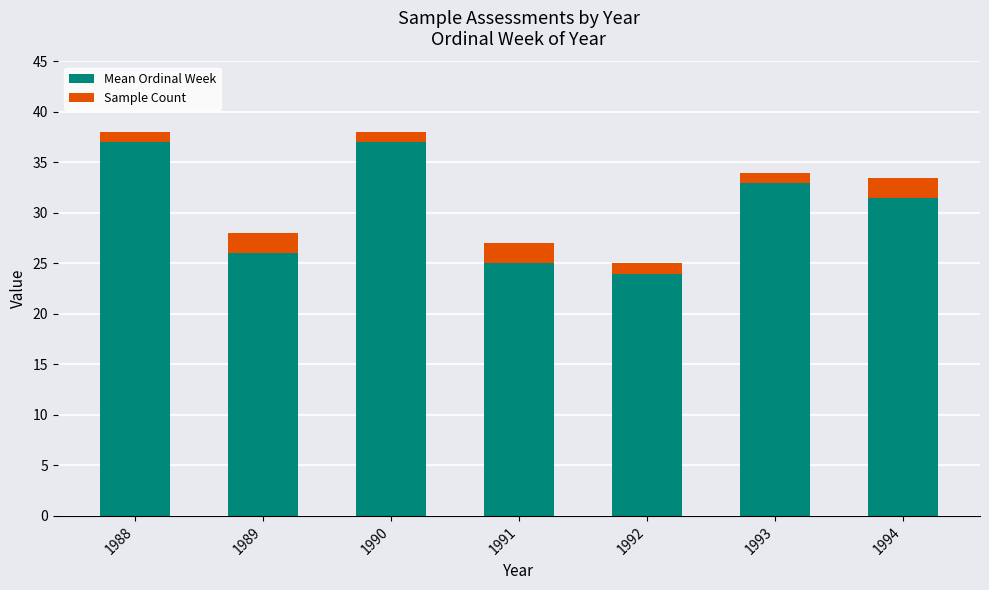

Which category has the lowest value in the Mean Ordinal Week series?

1992